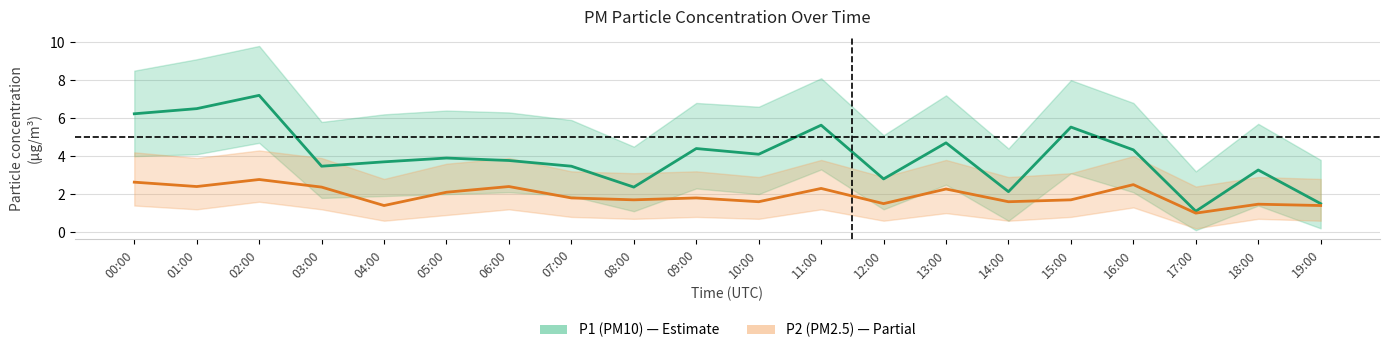

True or false: P2 (PM2.5) and P1 (PM10) cross at least once.

False